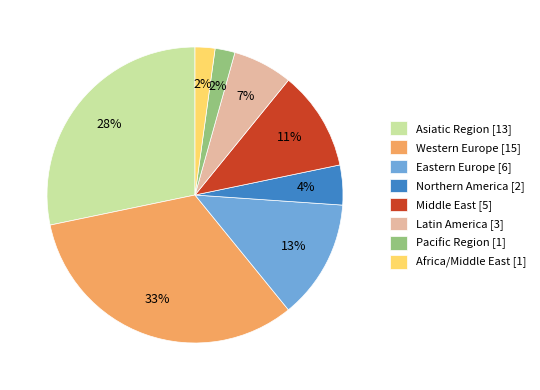

Do Eastern Europe [6] and Africa/Middle East [1] together represent more than half of the pie?

No